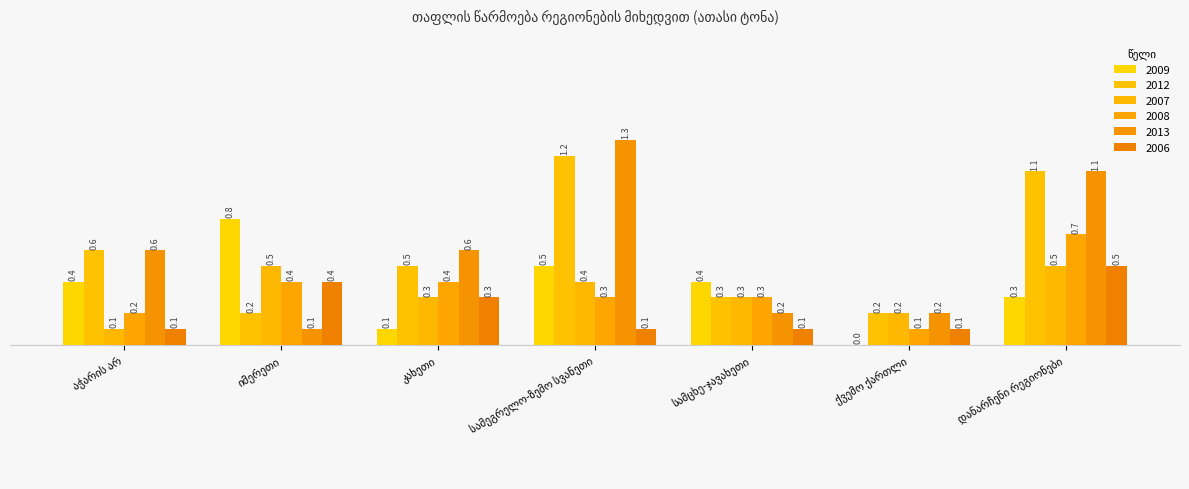

Where is 2006 nearest to the value 0?

აჭარის არ